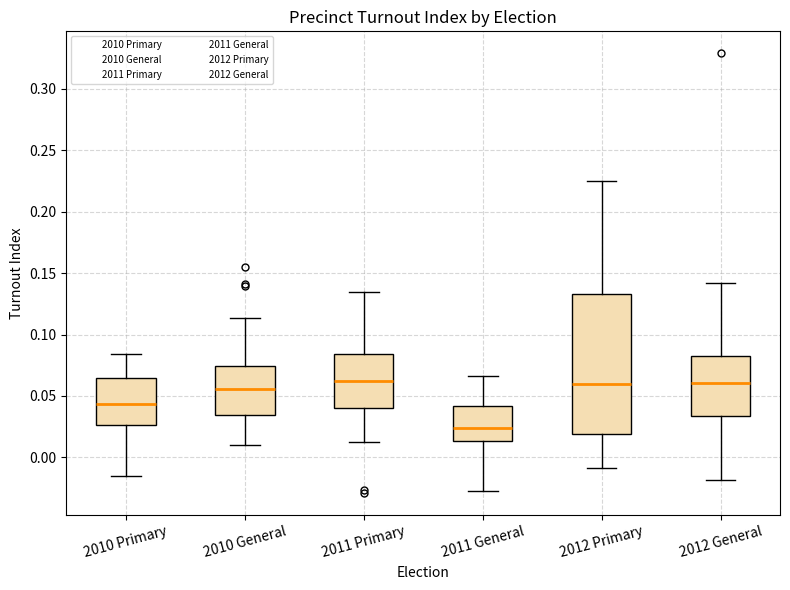

Reading left to right, transcribe this box plot: for each box, give where its median line is, the range the box spans, and where its two whiskers end, as read against the y-axis. The values are not printed on the chart, so give them approximately, as read against the axis.

2010 Primary: median 0.045, box 0.025 to 0.065, whiskers -0.015 to 0.085
2010 General: median 0.055, box 0.035 to 0.075, whiskers 0.010 to 0.115
2011 Primary: median 0.060, box 0.040 to 0.085, whiskers 0.015 to 0.135
2011 General: median 0.025, box 0.015 to 0.040, whiskers -0.025 to 0.065
2012 Primary: median 0.060, box 0.020 to 0.135, whiskers -0.010 to 0.225
2012 General: median 0.060, box 0.035 to 0.085, whiskers -0.020 to 0.140